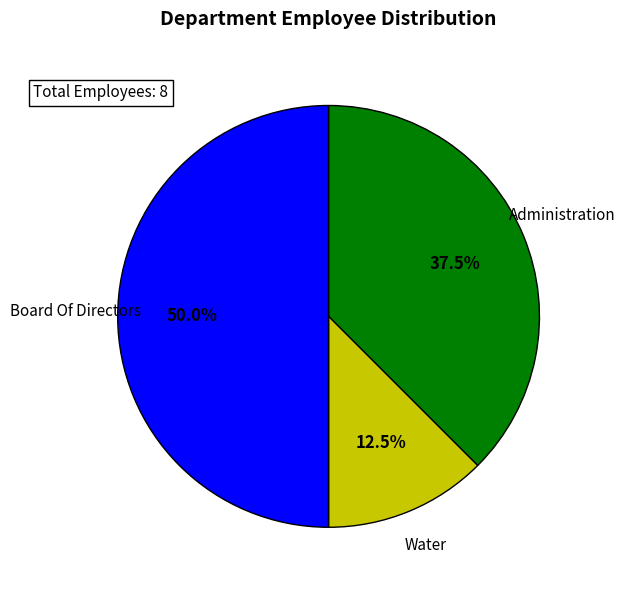

True or false: Water accounts for 20% of the total.

False